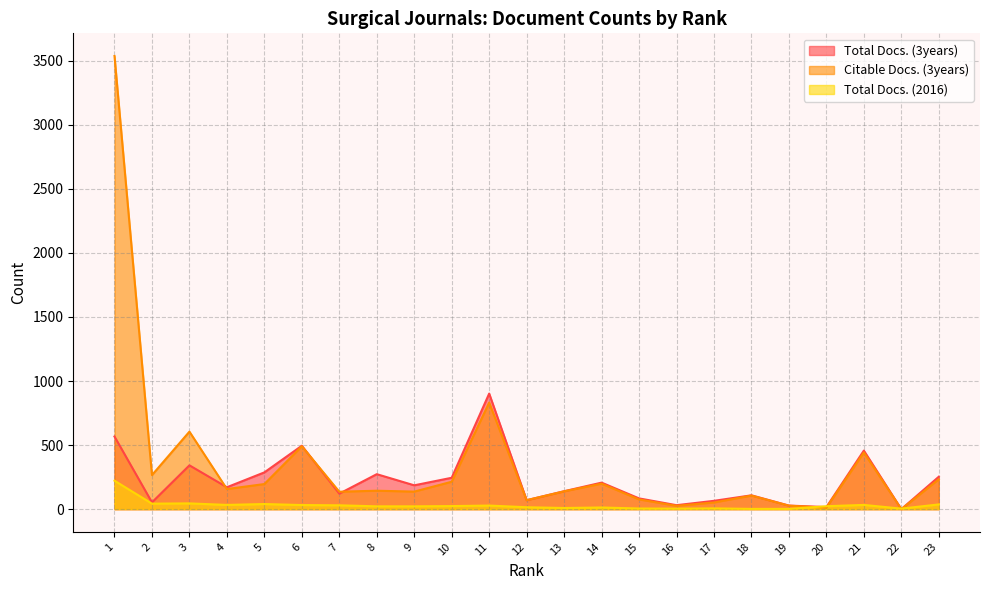

What are all the series names shown in the legend?

Total Docs. (3years), Citable Docs. (3years), Total Docs. (2016)